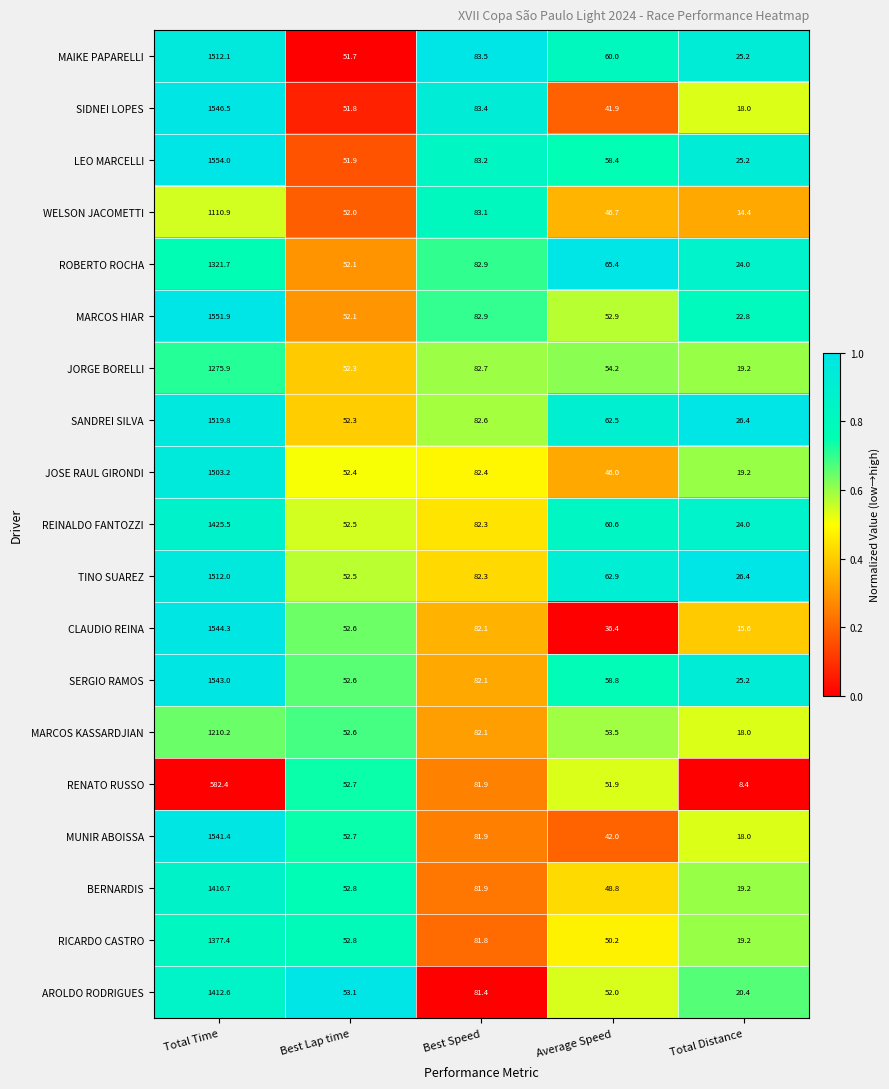

Which series has the largest range (max minus min)?

MARCOS HIAR